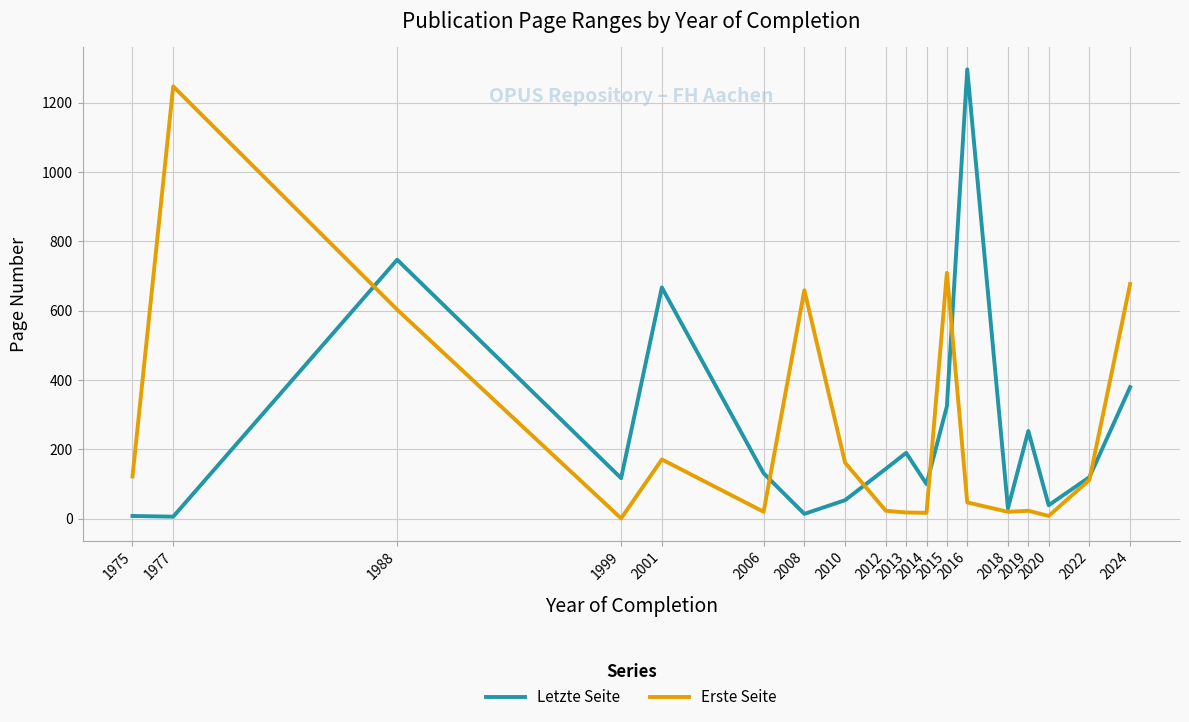

At which category does Erste Seite reach its first local peak?

1977